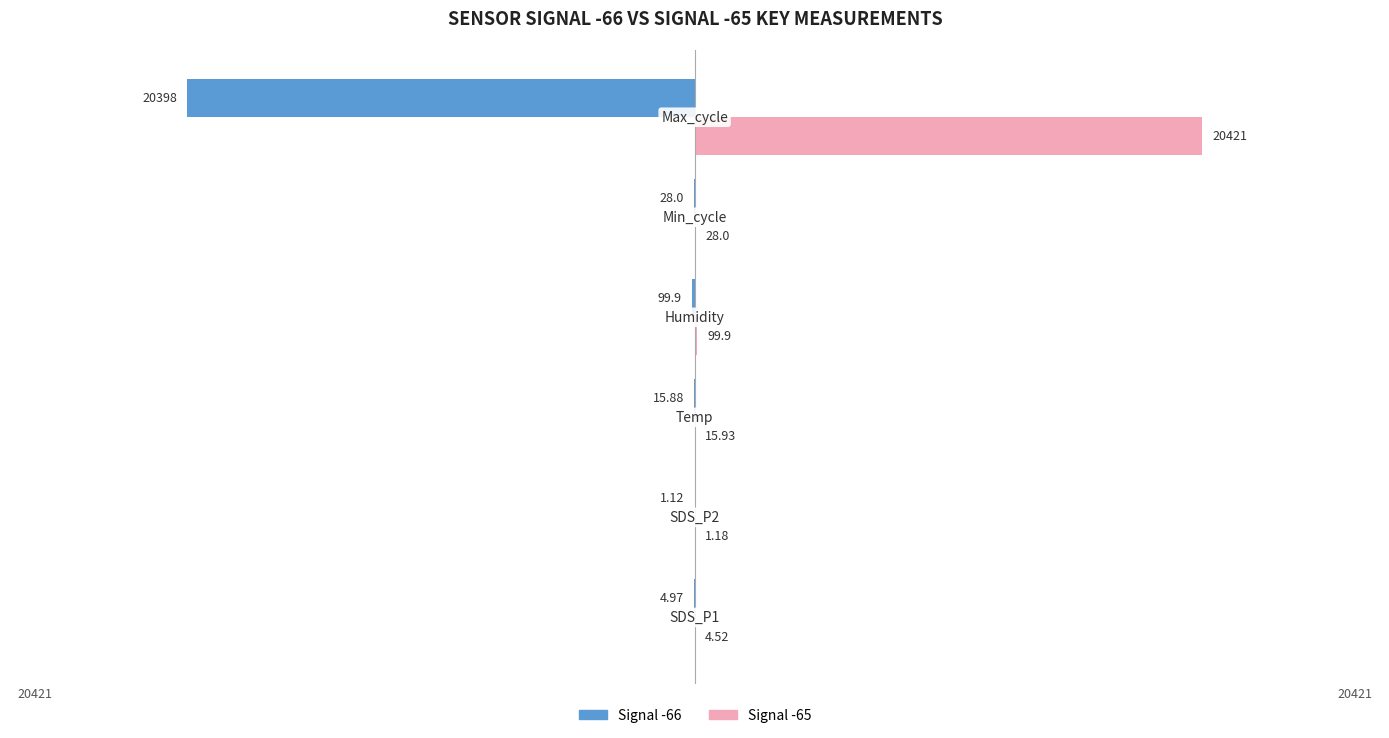

How many series are shown in this chart?

2